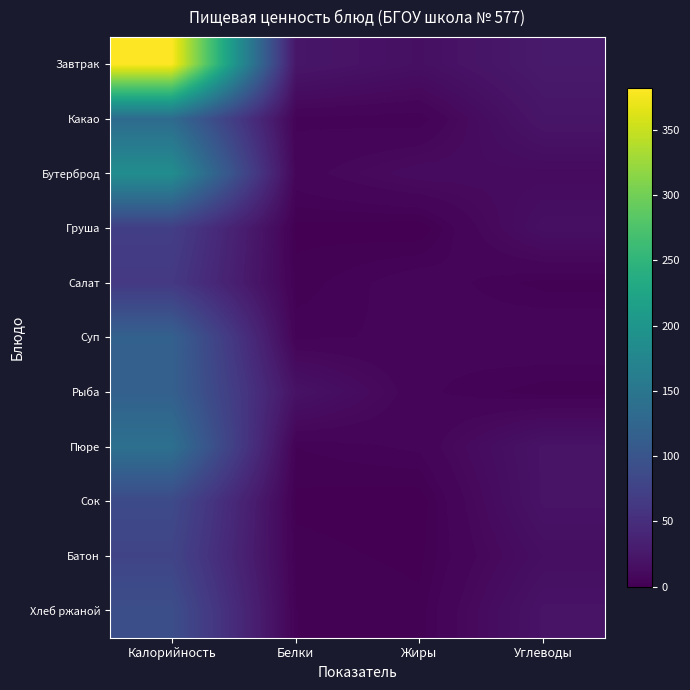

What is the total value across all series at Калорийность?

1469.2